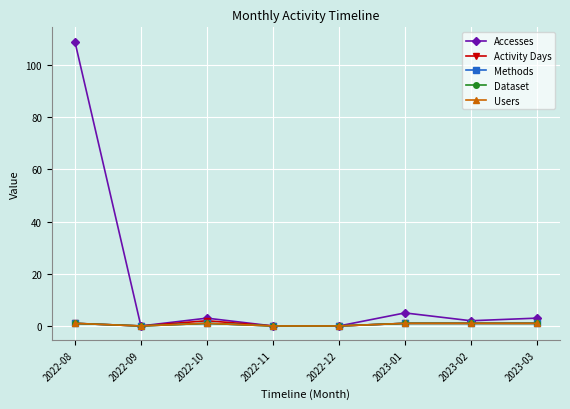

True or false: Methods and Dataset intersect in this chart.

False